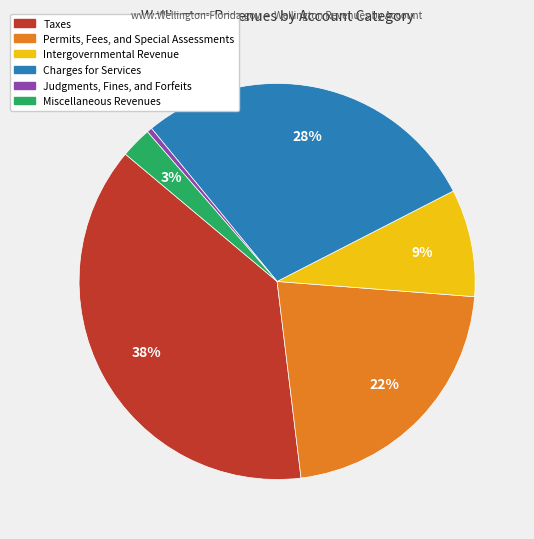

Approximately how many times larger is the value at Intergovernmental Revenue compared to Charges for Services?

0.3